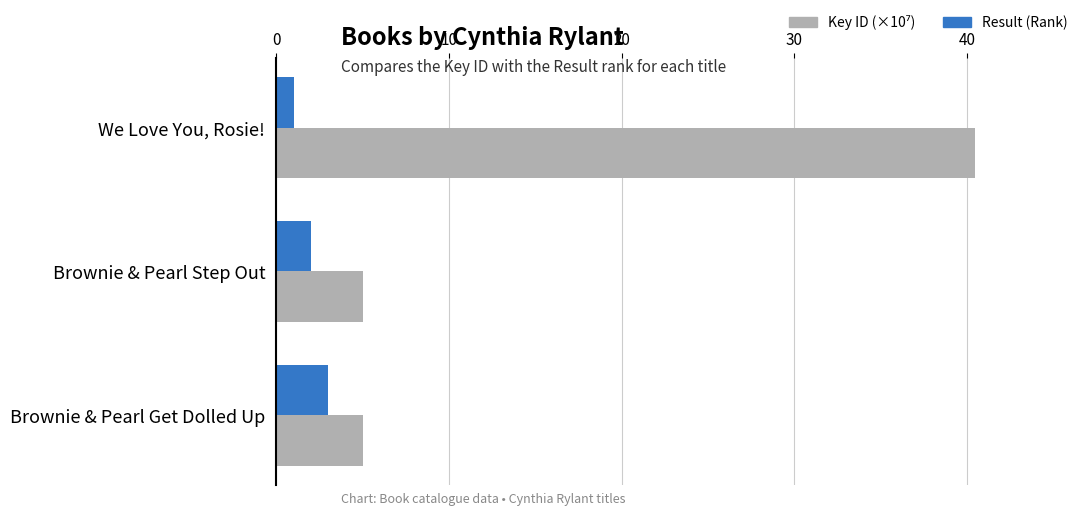

What is the spread (max minus min) of values at We Love You, Rosie!?

39.5